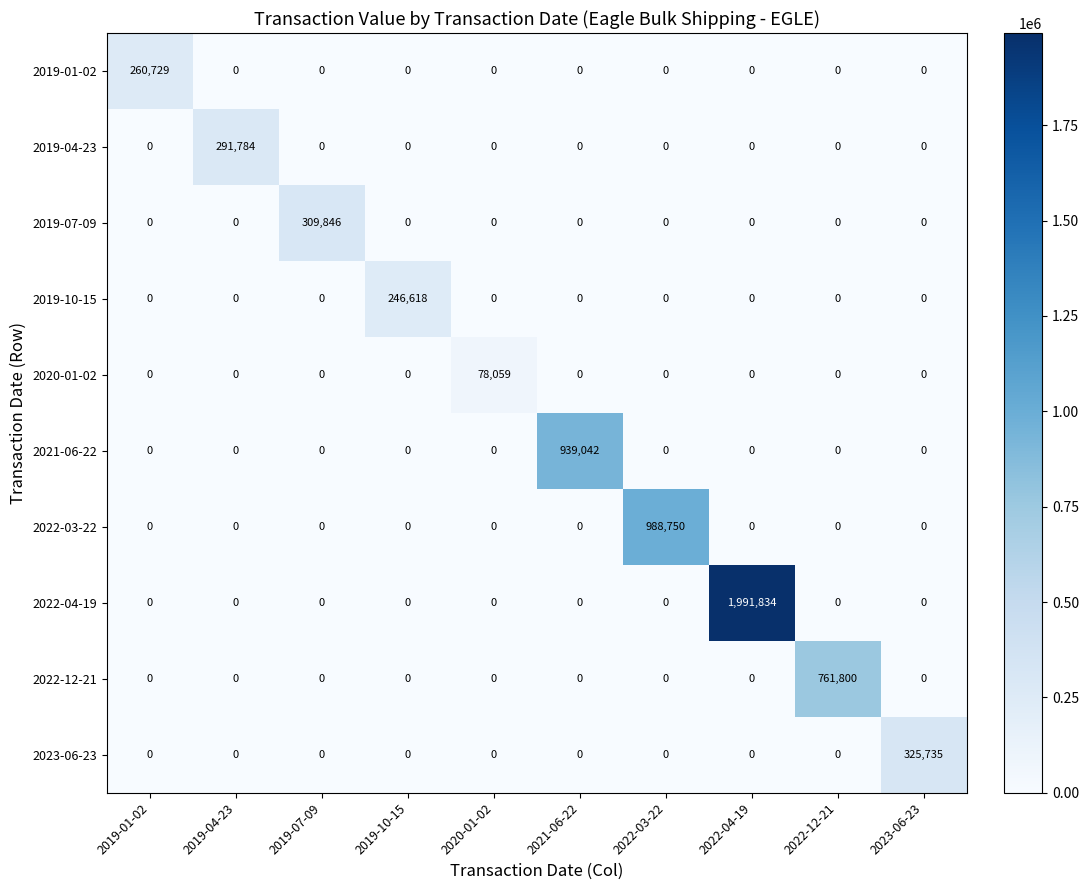

At which category is the sum across all series the highest?

2022-04-19